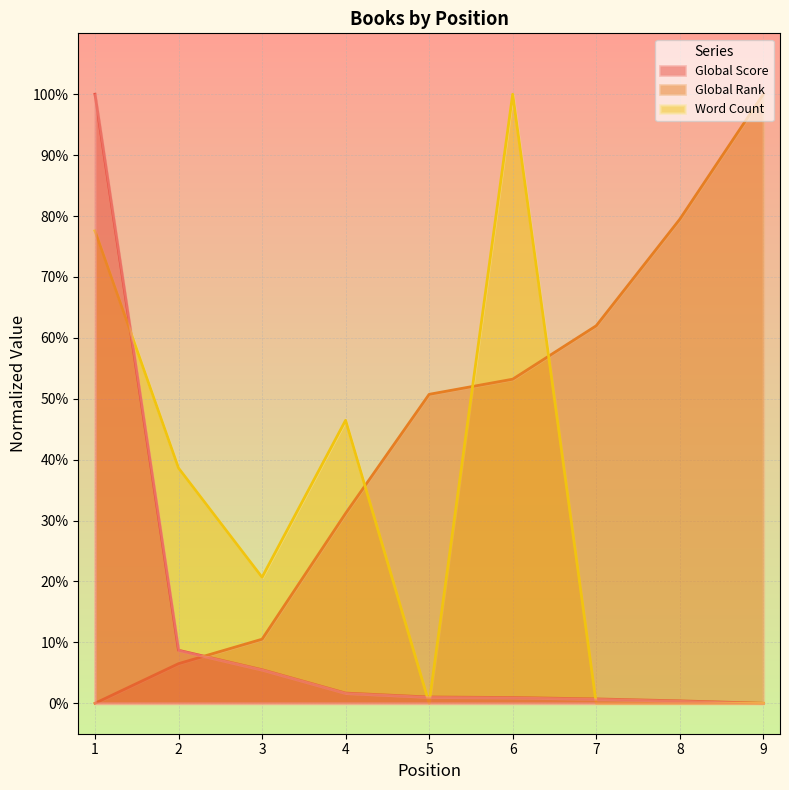

Reading left to right, extract all data points from this chart.

Global Score: 1=100.0	2=8.7	3=5.5	4=1.7	5=1.0	6=0.9	7=0.7	8=0.4	9=0.0
Global Rank: 1=0.0	2=6.5	3=10.5	4=31.2	5=50.7	6=53.2	7=62.0	8=79.5	9=100.0
Word Count: 1=77.6	2=38.6	3=20.7	4=46.5	5=0.0	6=100.0	7=0.0	8=0.0	9=0.0